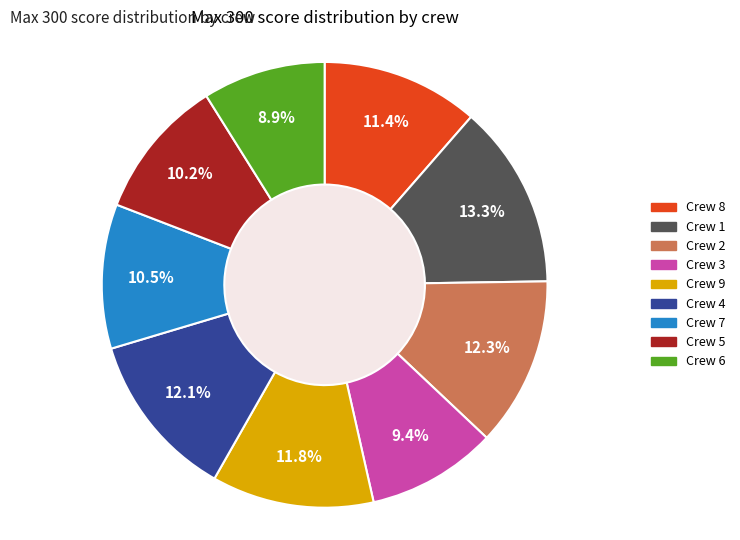

Is there any slice that represents more than half of the pie?

No